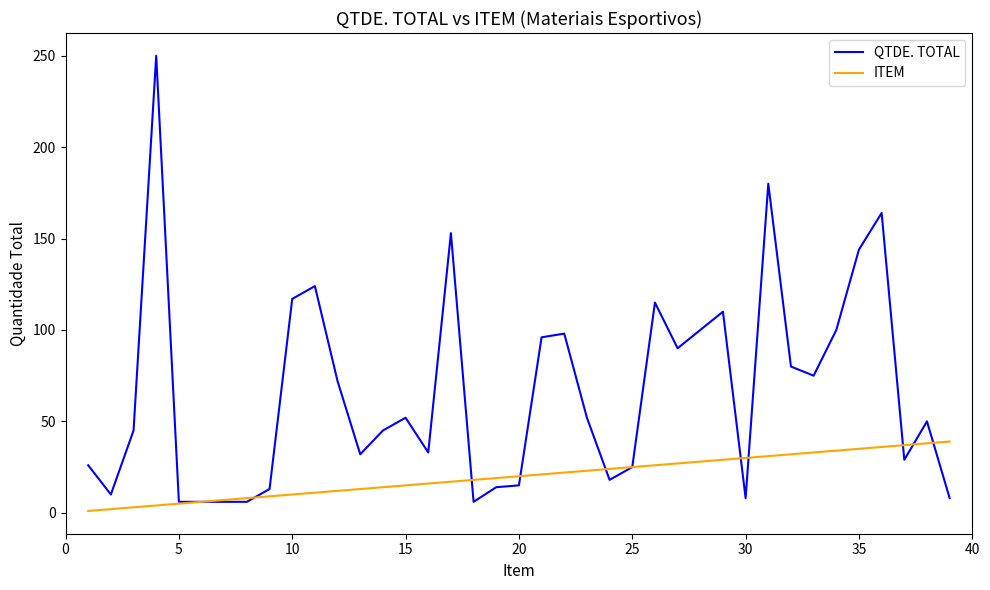

Rank the series by their maximum value, from lowest to highest.

ITEM, QTDE. TOTAL